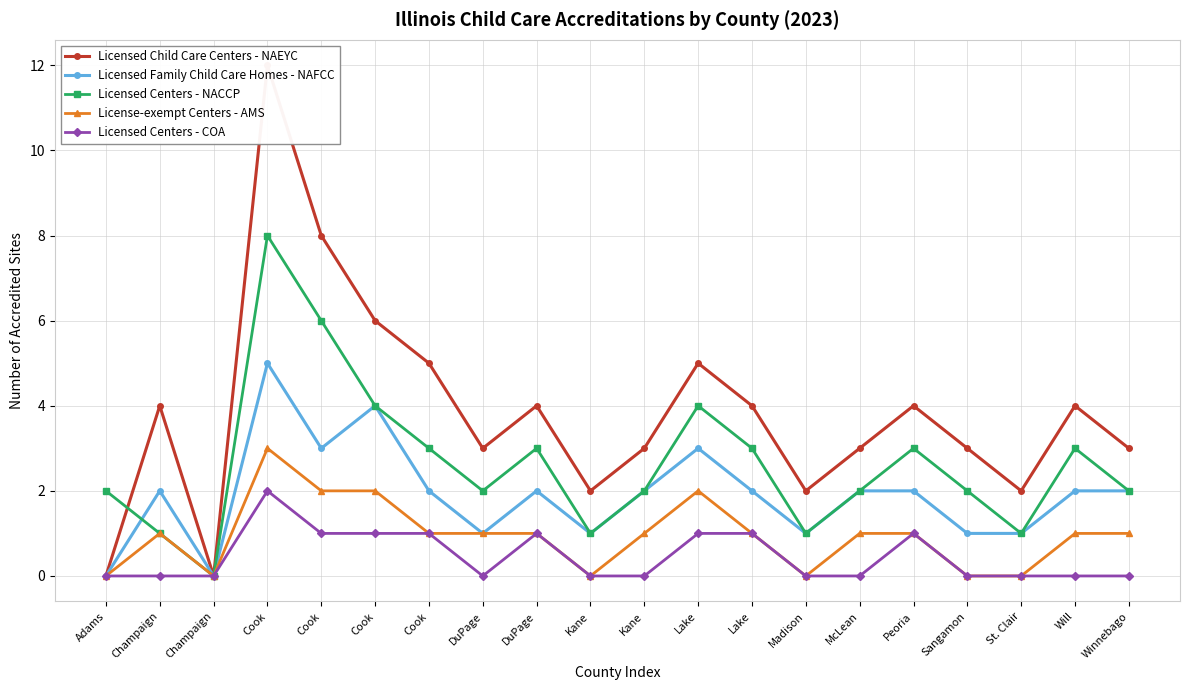

True or false: Licensed Centers - COA has a value of 1 at Cook.

True